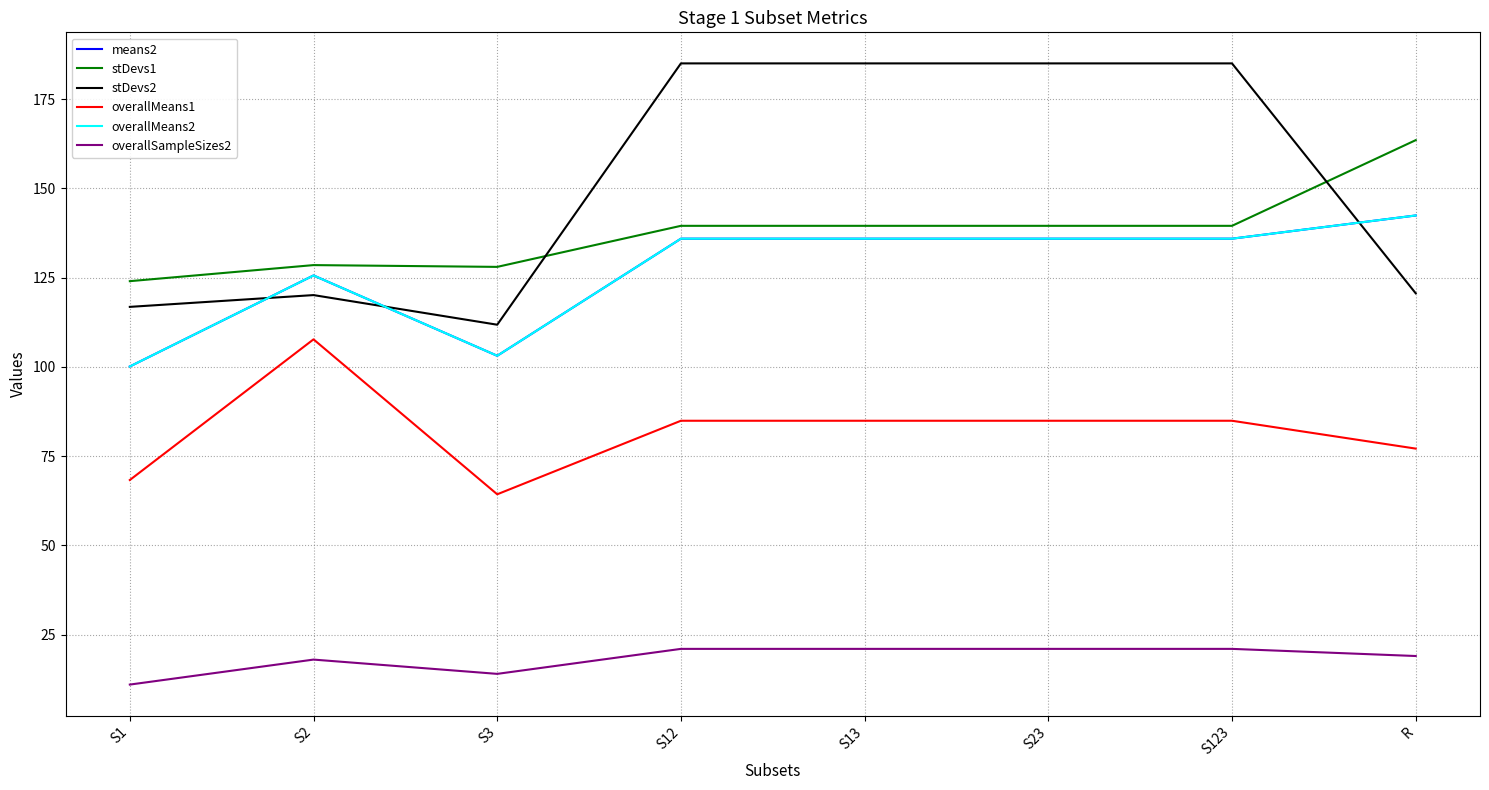

Between S123 and S13, which is larger?

S123